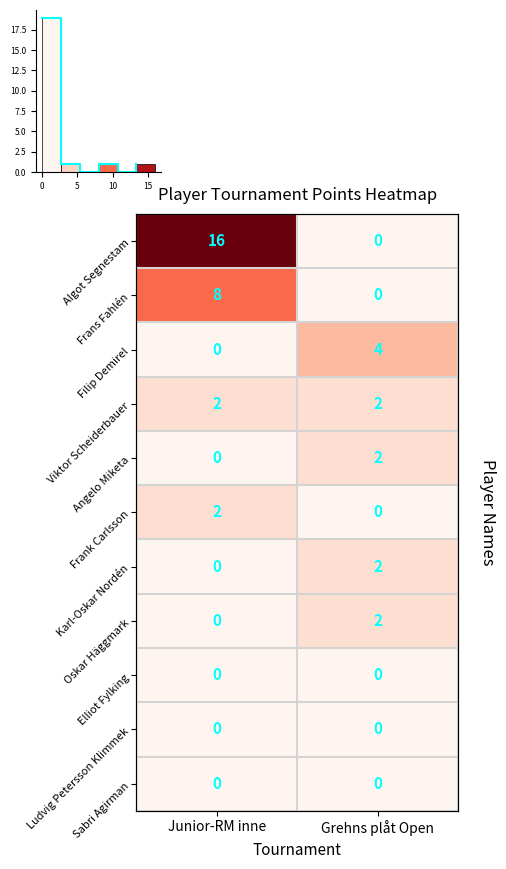

What is the difference between the highest and lowest values at Junior-RM inne?

16